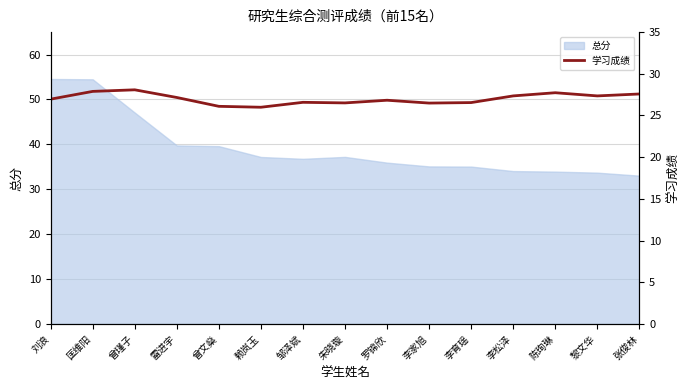

Read the value at 李家旭.

26.5